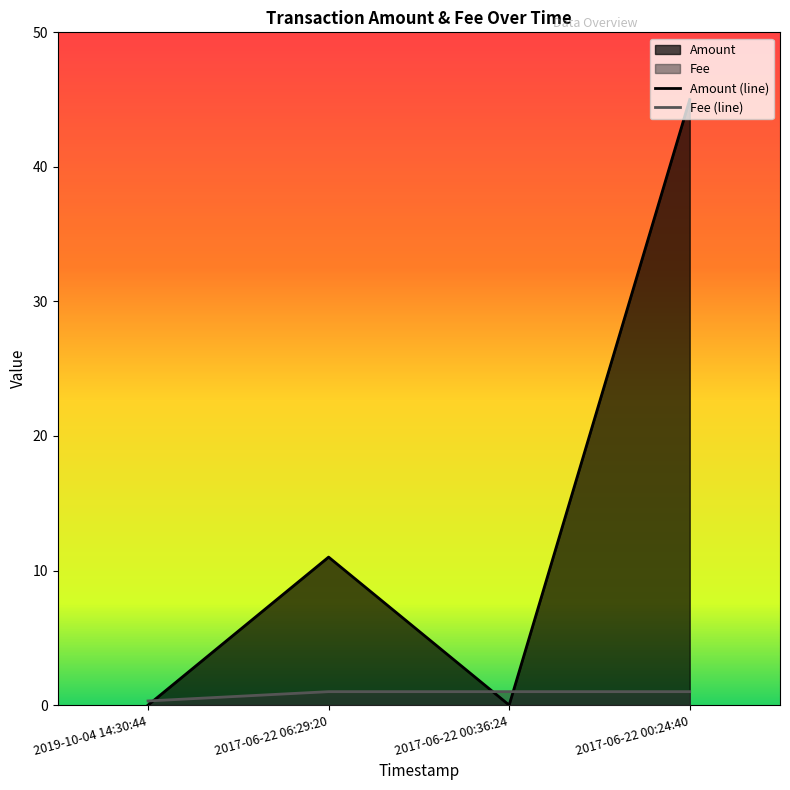

Reading left to right, what are all the values shown in this chart?

Amount: 0.0	11.0	0.0	45.0
Fee: 0.3	1.0	1.0	1.0